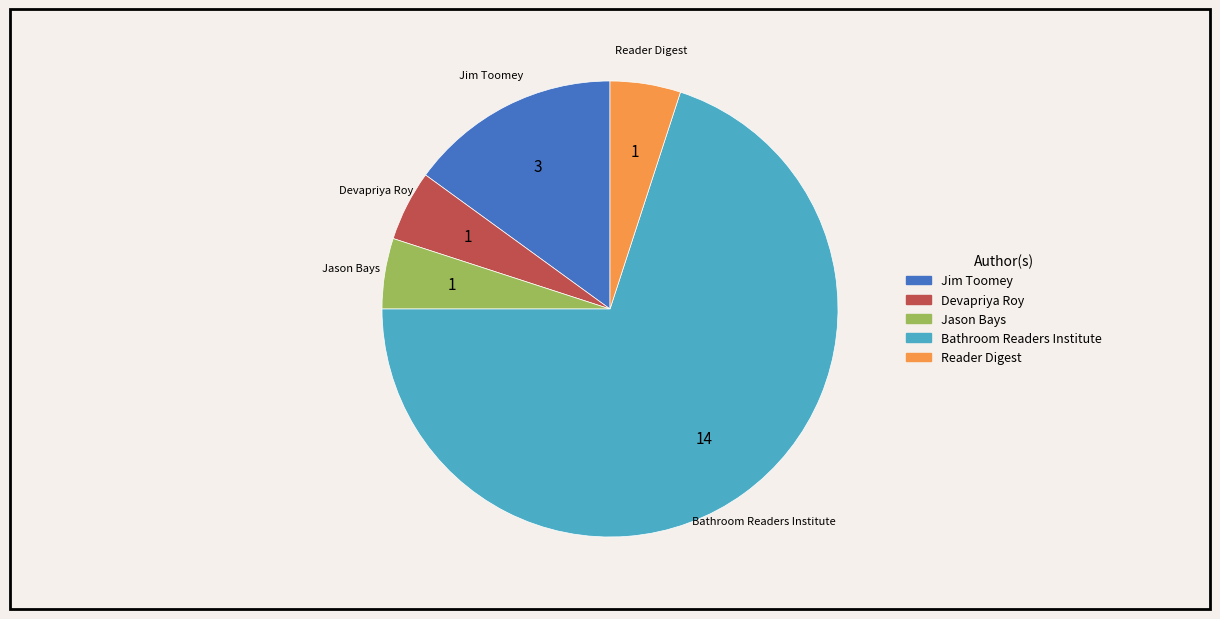

Does any single category account for the majority?

Yes